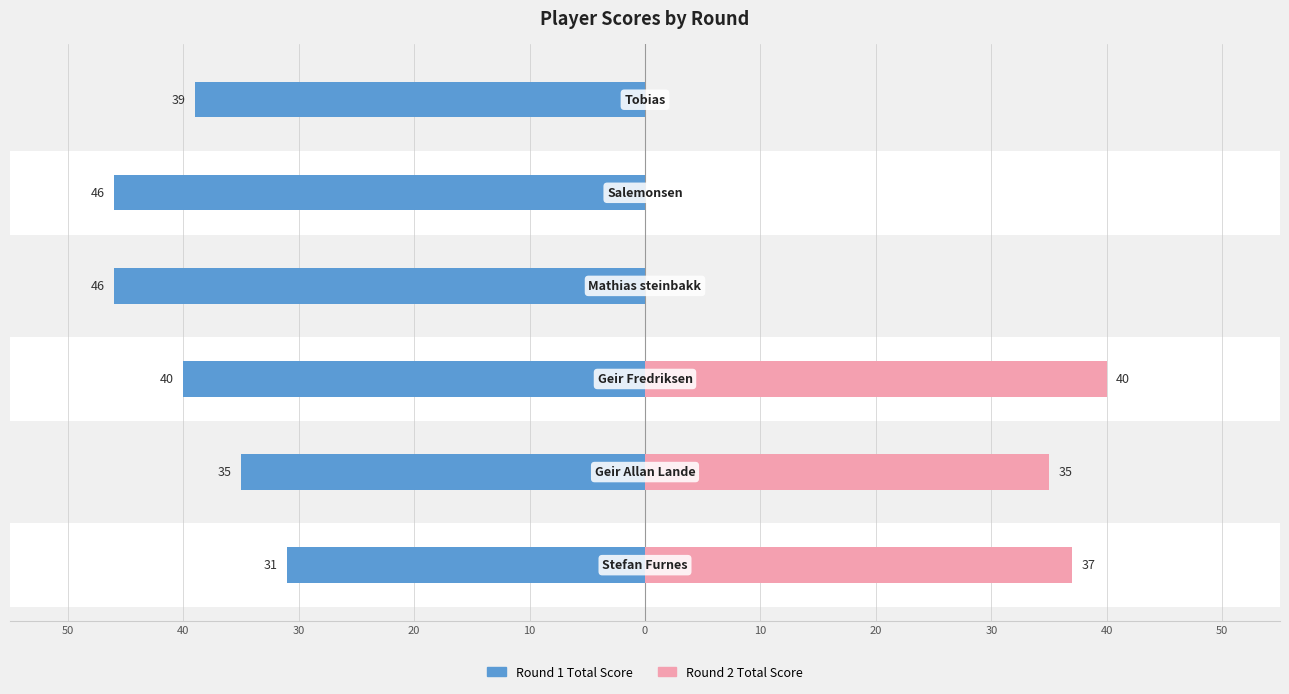

What is the lowest value of the round_1_total_score series?

31